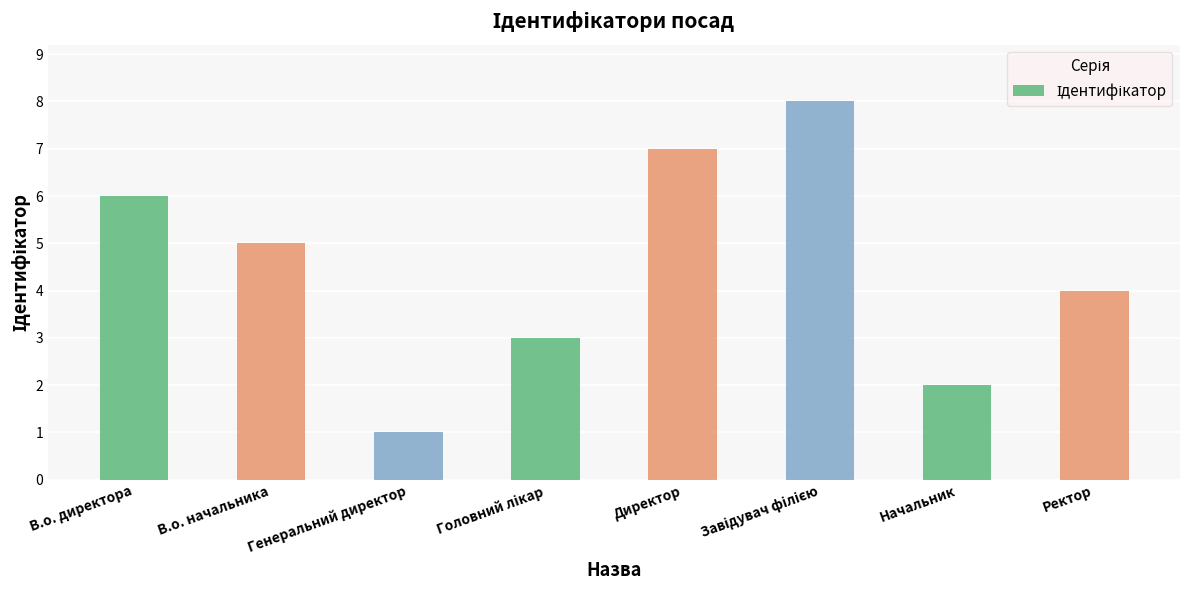

How many data points are less than 5?

4